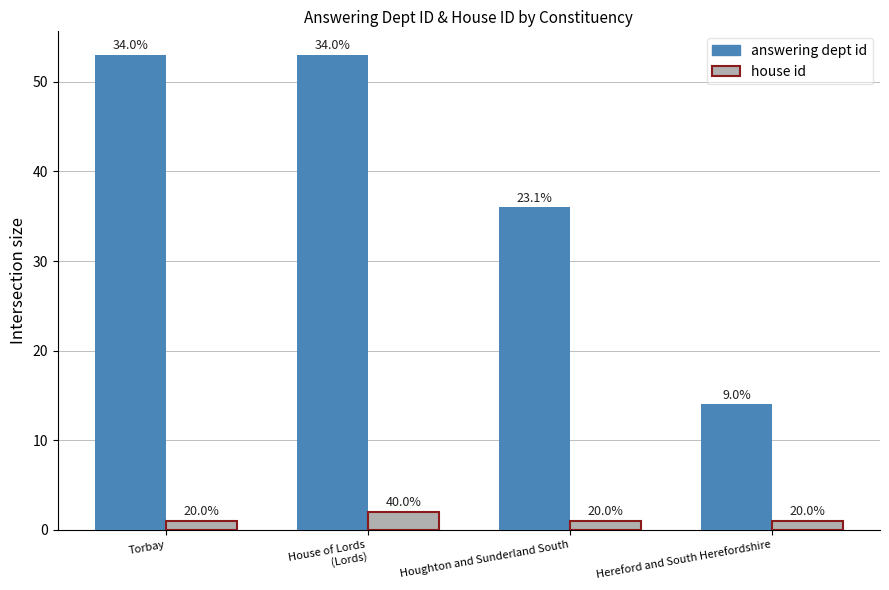

Which series has the largest total across all categories?

answering dept id